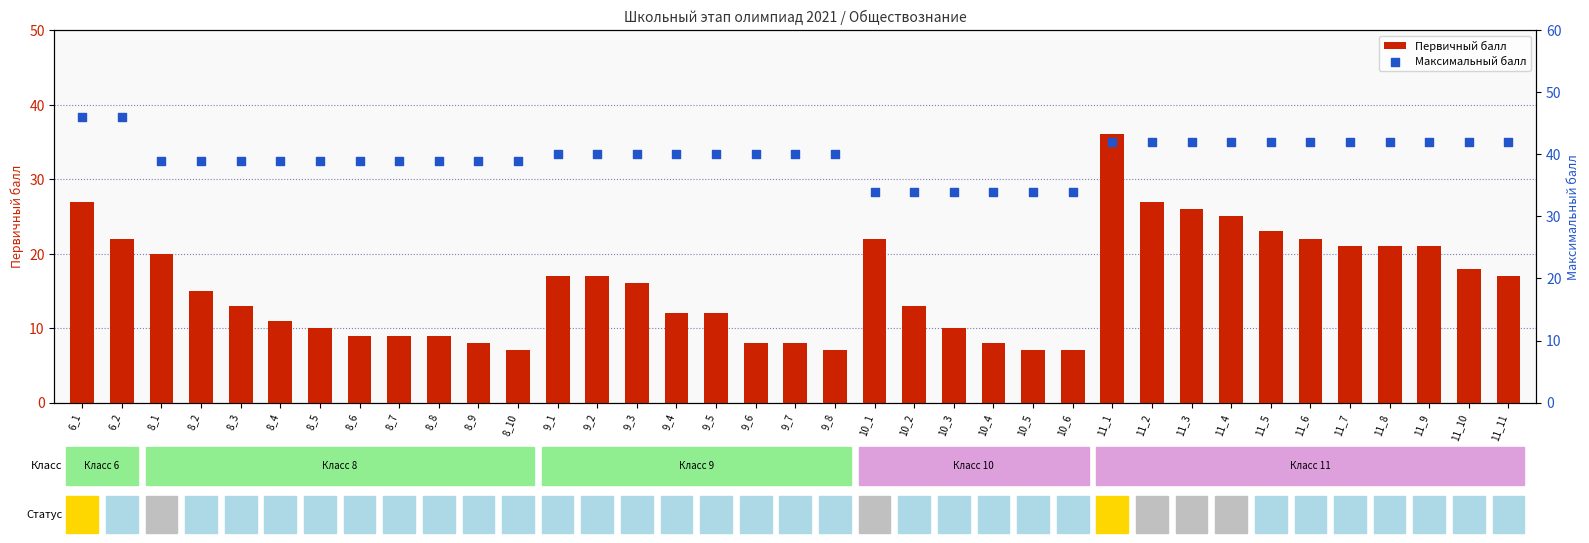

At how many categories does at least one series exceed 34?

31